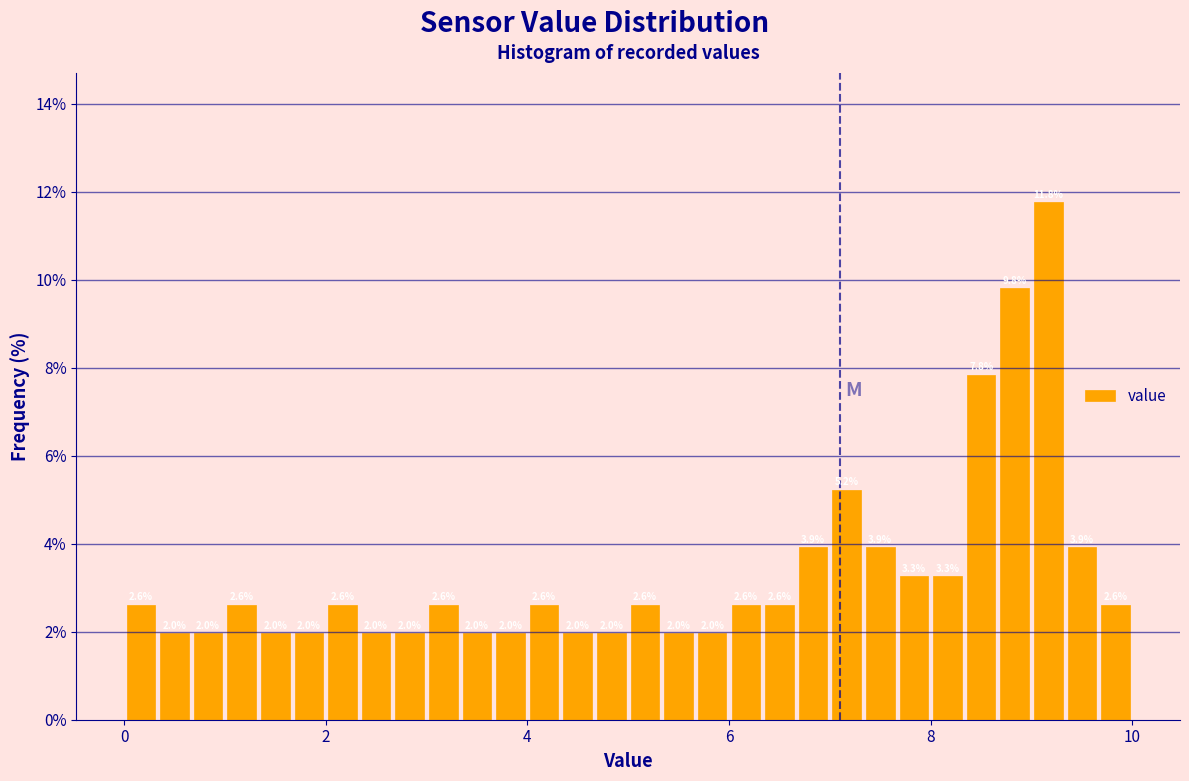

Around what value on the x-axis is the tallest bar? Give the approximate position of its centre, as read against the axis.

9.2